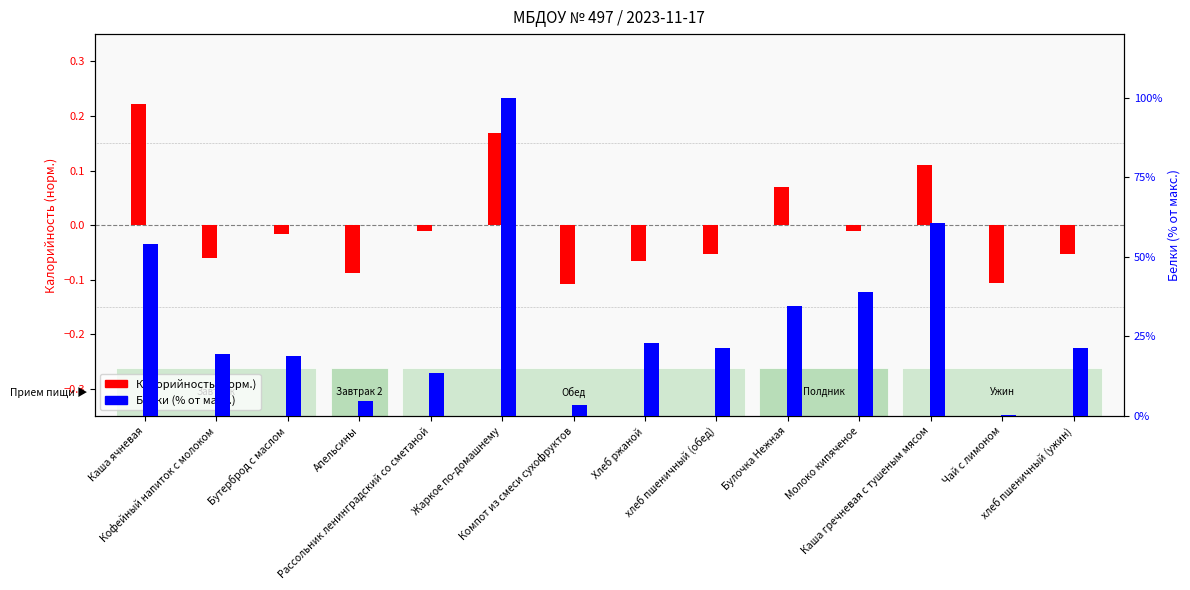

How many groups of bars are there?

14